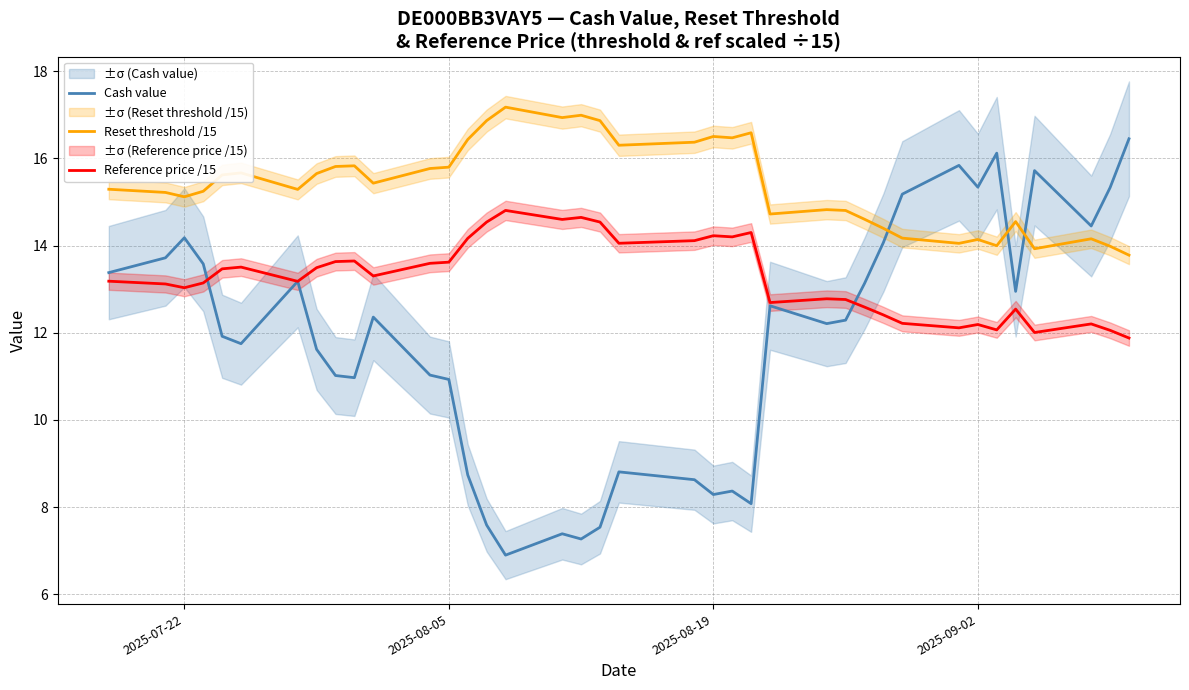

What is the greatest value displayed?

17.2